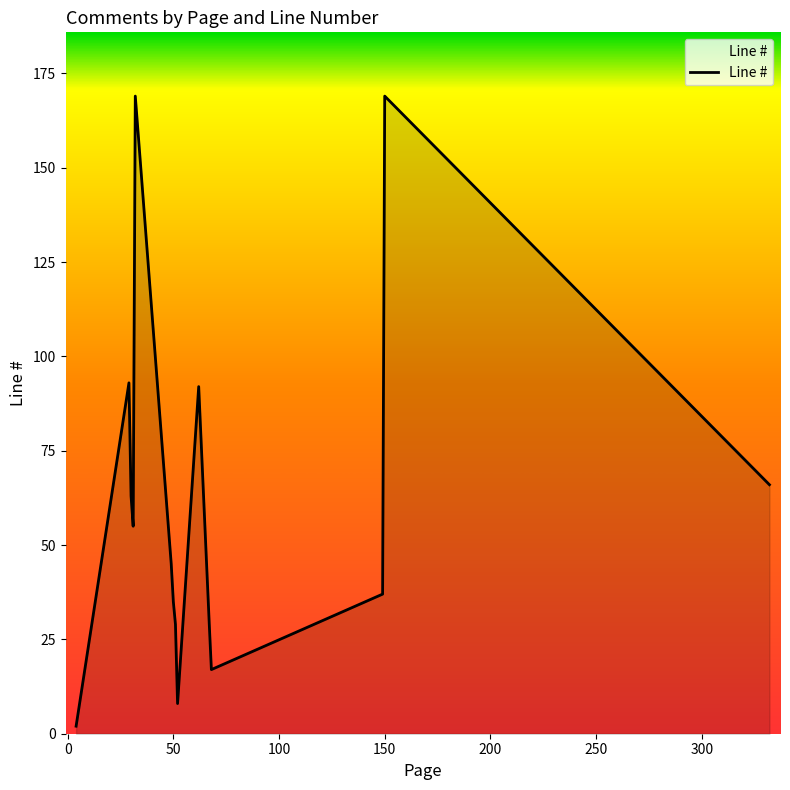

What is the greatest value displayed?

169